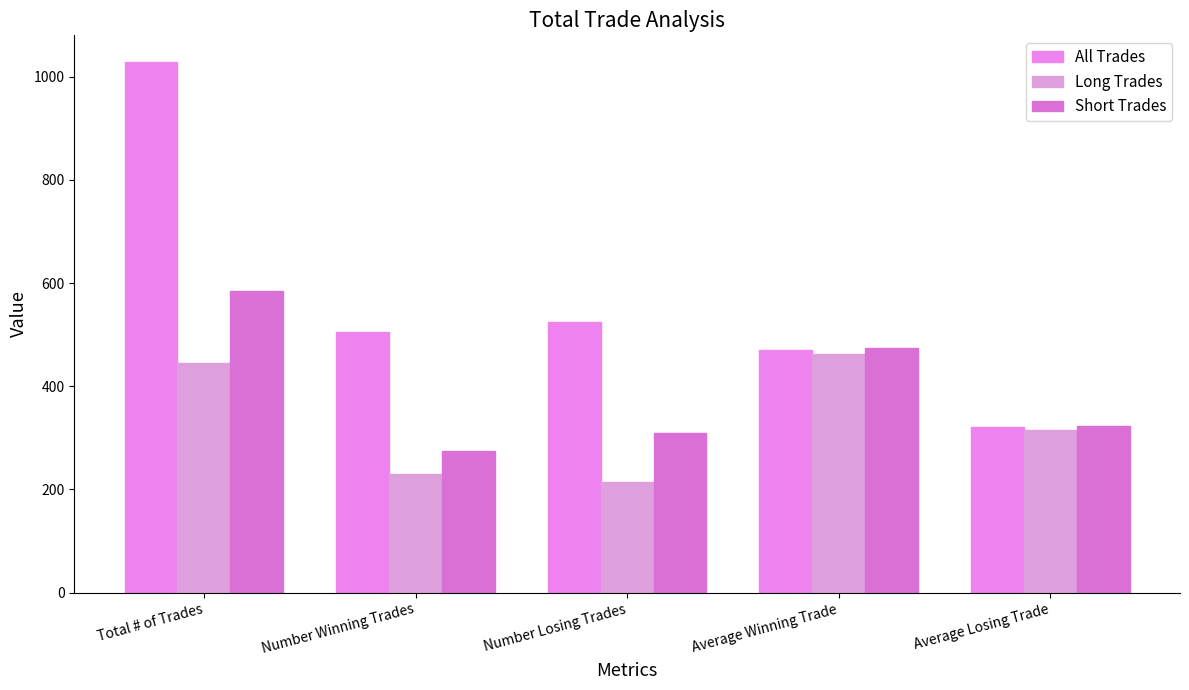

How many groups of bars are there?

5